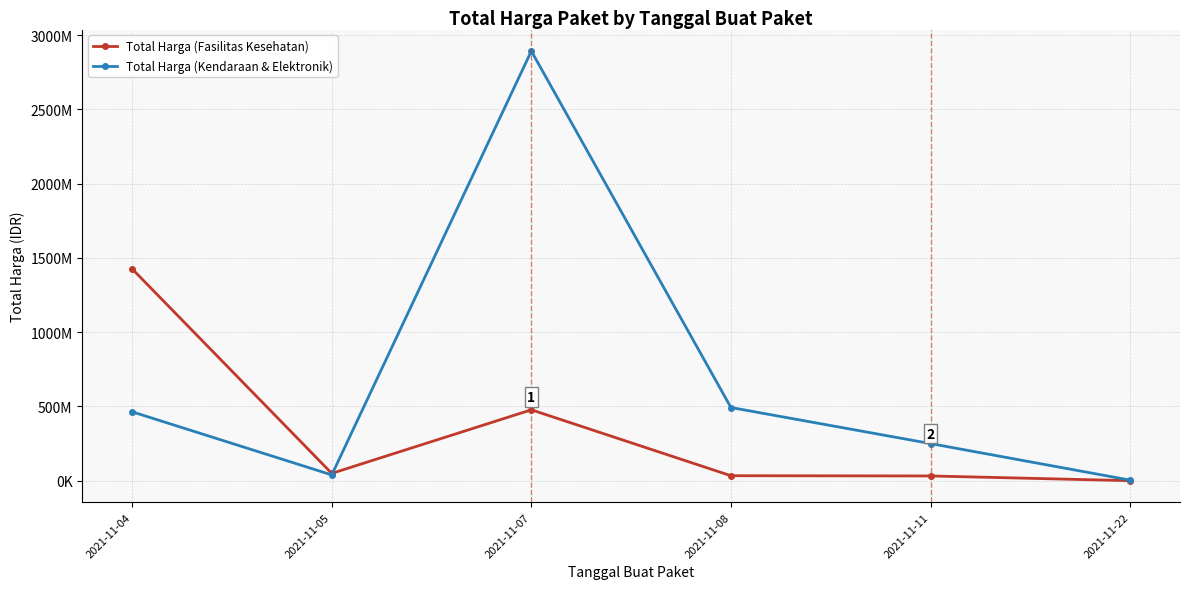

Which label corresponds to the largest value in the chart?

2021-11-07